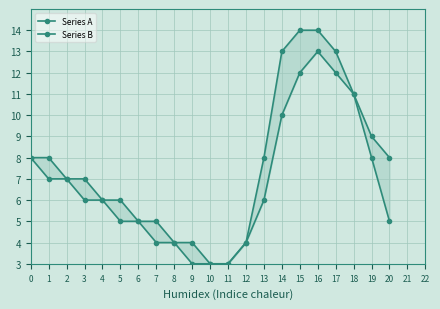

Reading left to right, extract all data points from this chart.

Series A: 8	8	7	7	6	6	5	5	4	4	3	3	4	8	13	14	14	13	11	9	8
Series B: 8	7	7	6	6	5	5	4	4	3	3	3	4	6	10	12	13	12	11	8	5